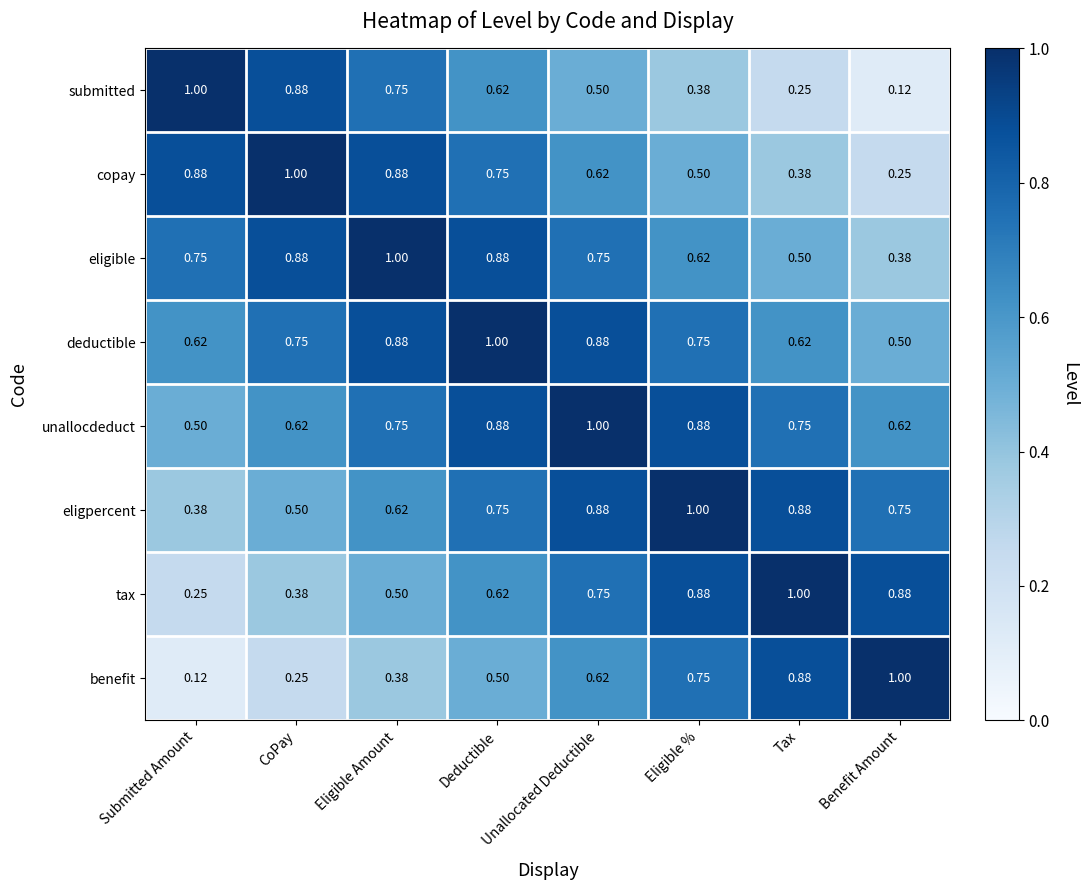

At which label is eligpercent closest to 0?

Submitted Amount